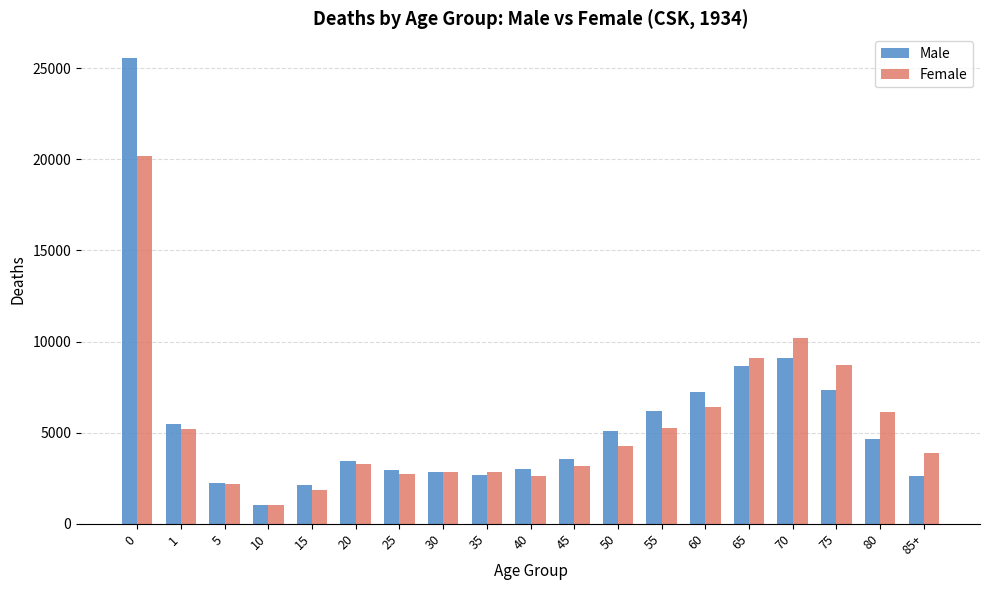

What is the label of the 17th bar from the right?

5